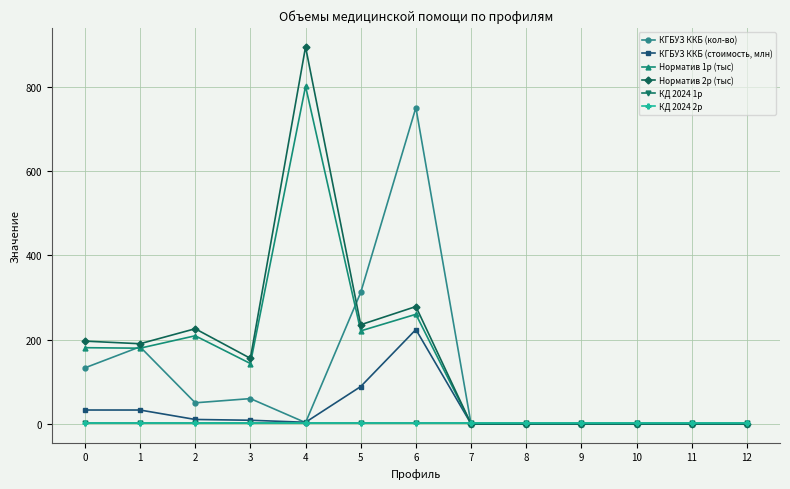

How many series are shown in this chart?

6